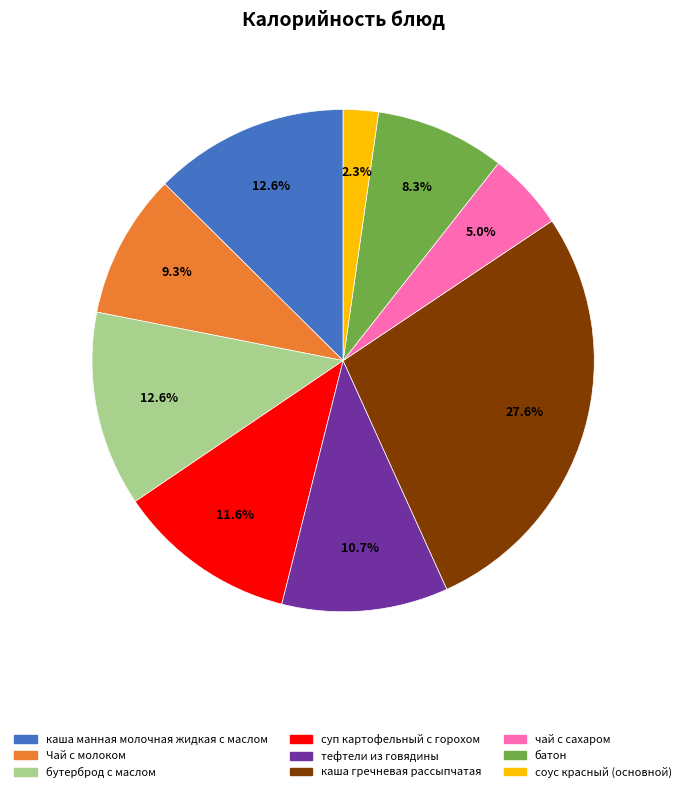

Which has a higher value, бутерброд с маслом or батон?

бутерброд с маслом